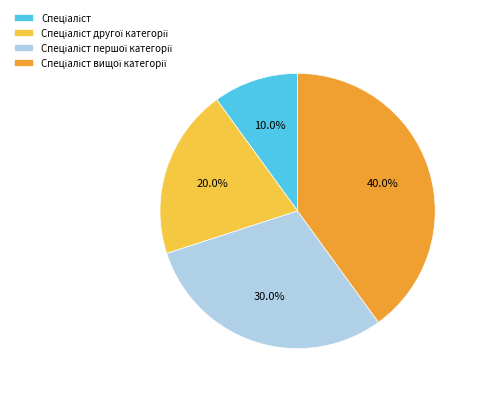

How many segments does this pie chart have?

4